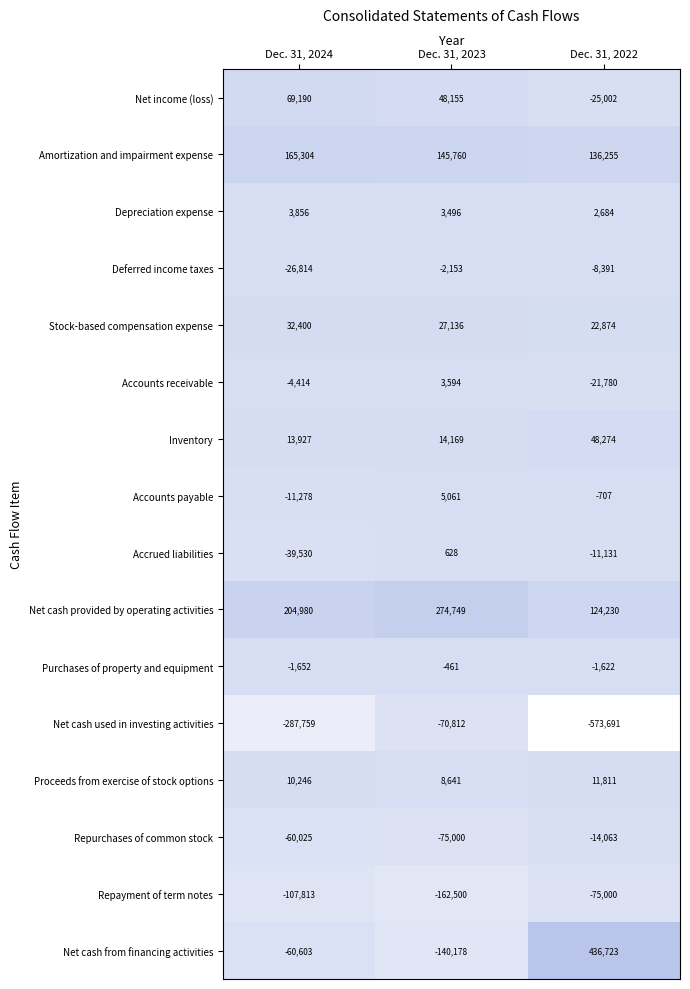

Which series has the largest range (max minus min)?

Net cash from financing activities